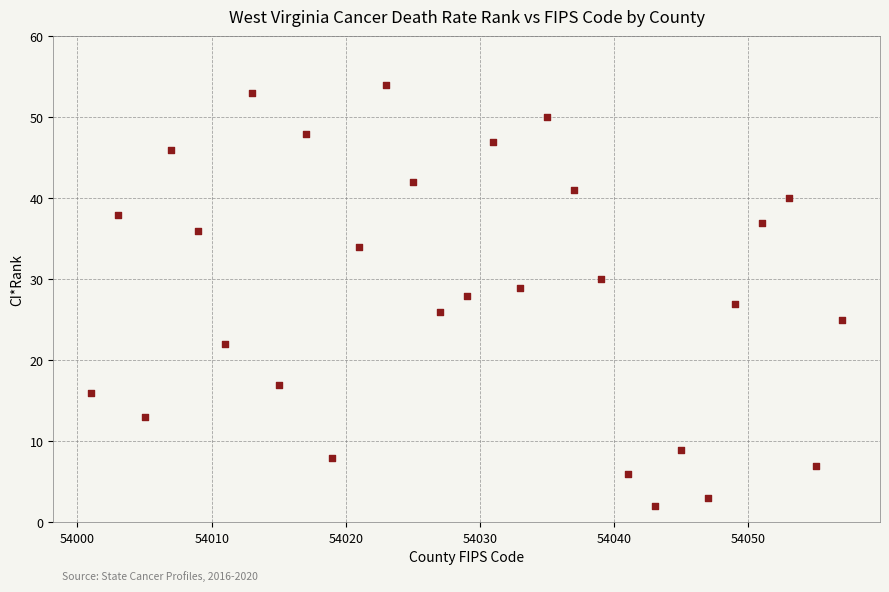

What is the range of Y values (max minus min)?

52